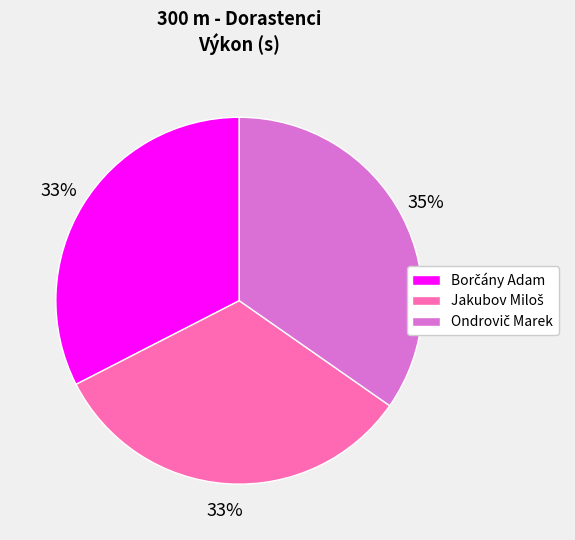

Does any single category account for the majority?

No